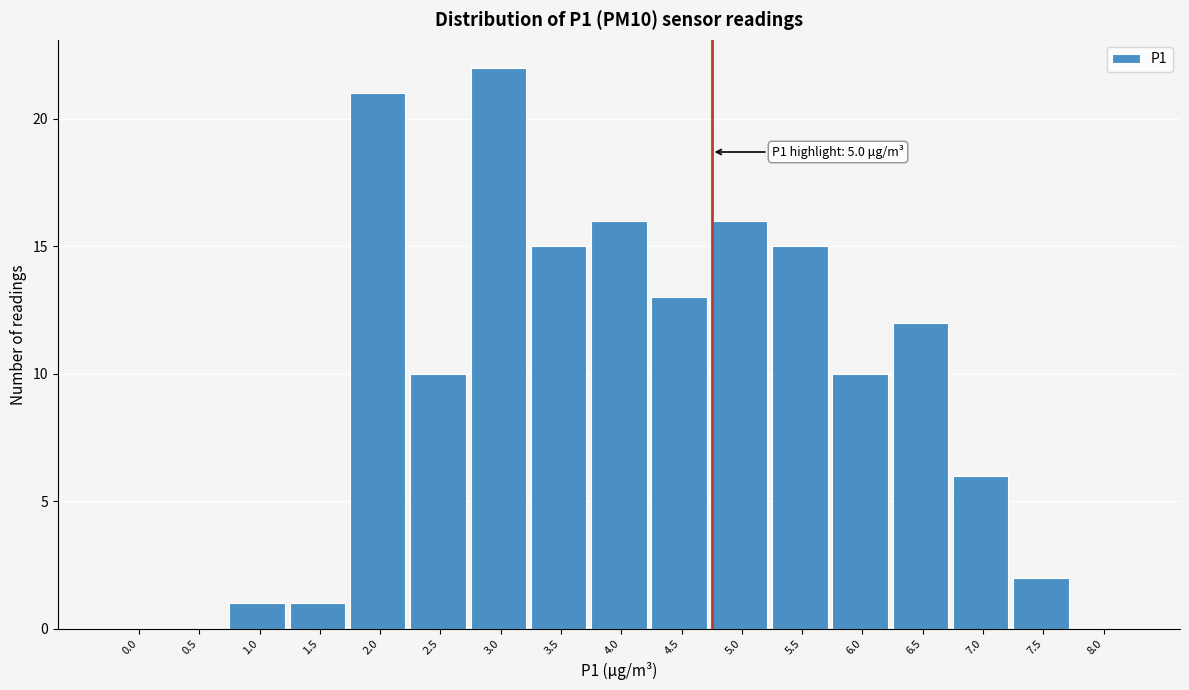

Reading left to right, list all the values displayed in this chart.

0.0=0	0.5=0	1.0=1	1.5=1	2.0=21	2.5=10	3.0=22	3.5=15	4.0=16	4.5=13	5.0=16	5.5=15	6.0=10	6.5=12	7.0=6	7.5=2	8.0=0